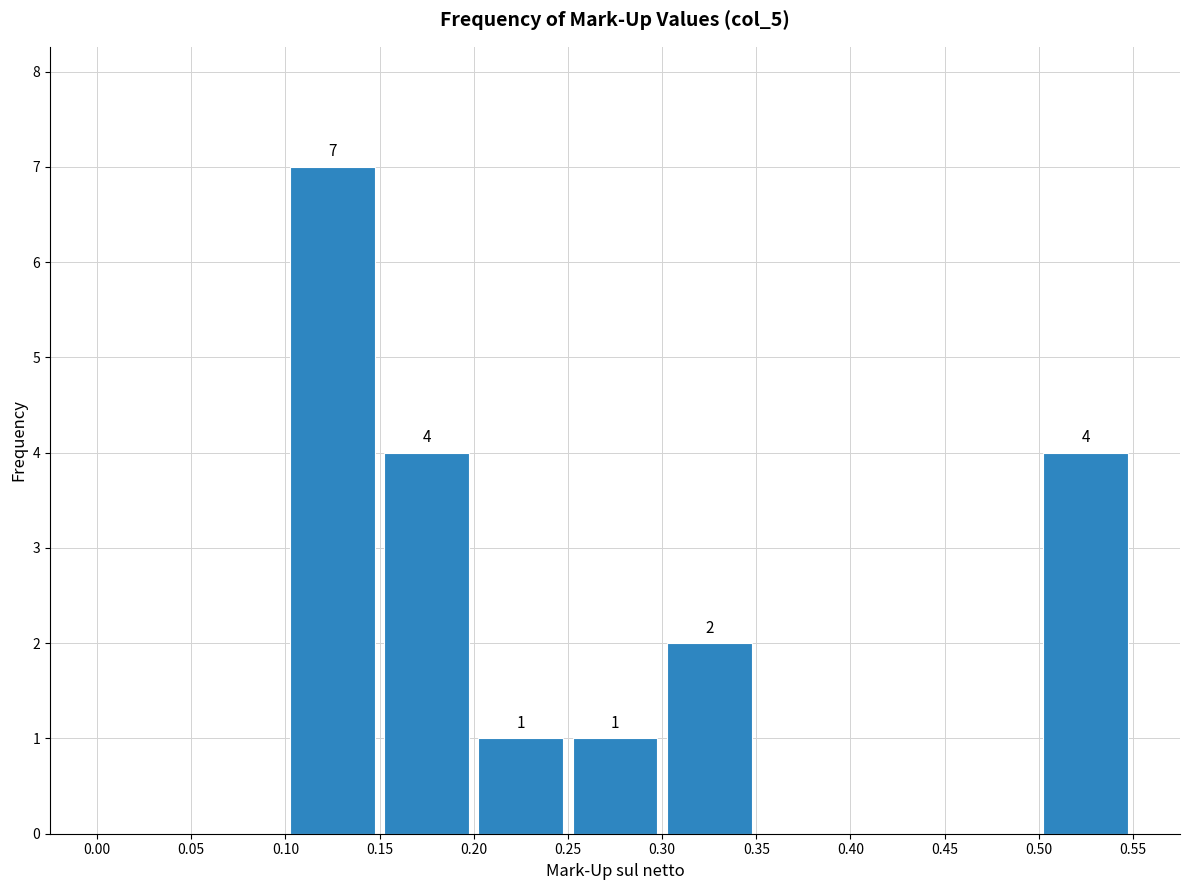

Over which range of the x-axis is the bar tallest?

0.10 to 0.15